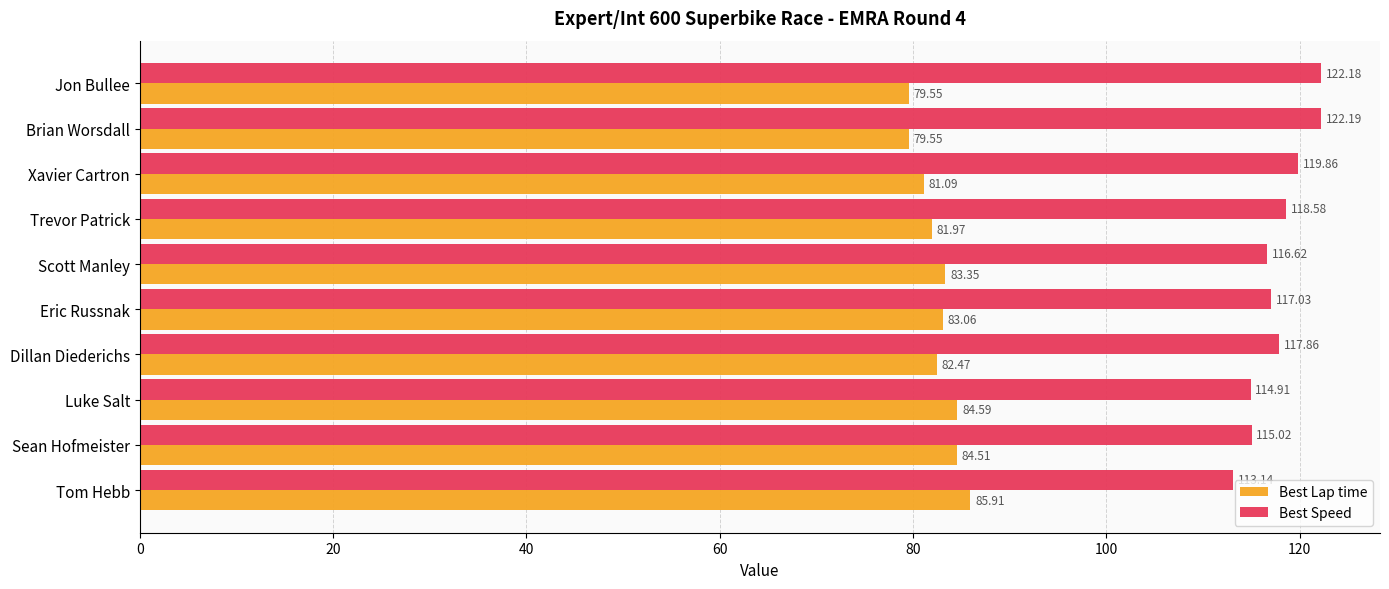

Which series has the widest spread of values?

Best Speed